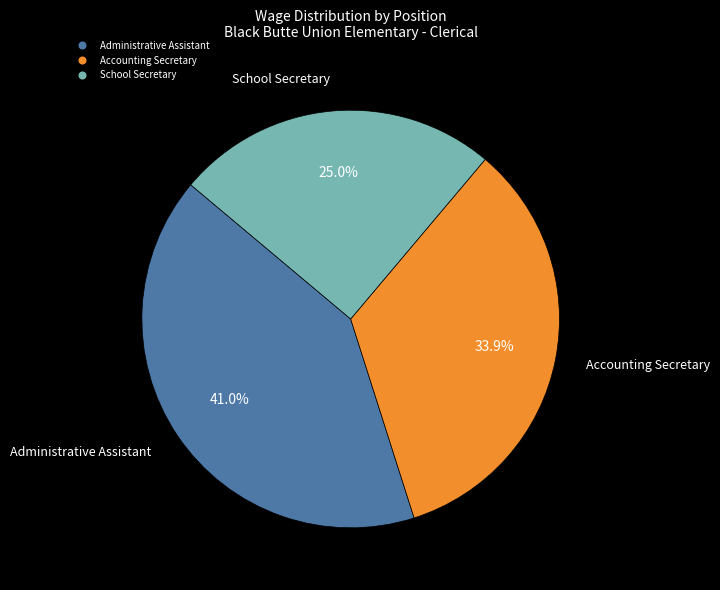

True or false: School Secretary accounts for 16% of the total.

False